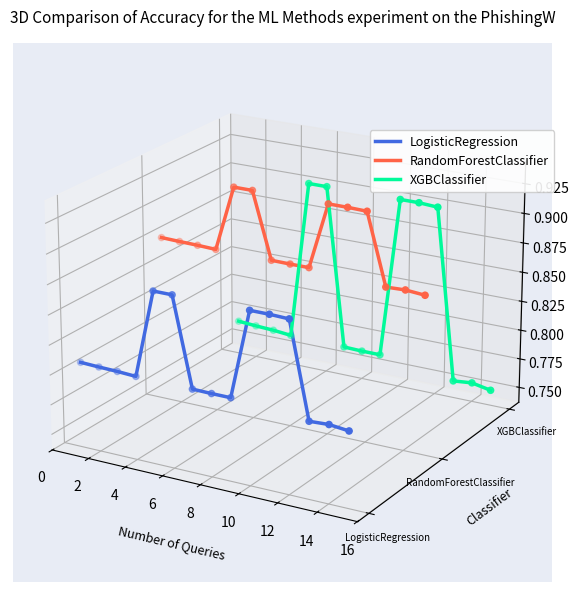

What are all the series names shown in the legend?

LogisticRegression, RandomForestClassifier, XGBClassifier